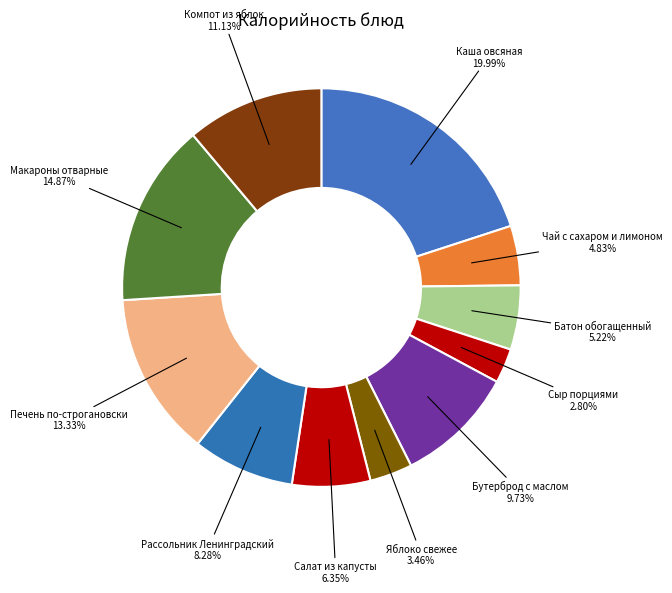

How many slices are in this pie chart?

11